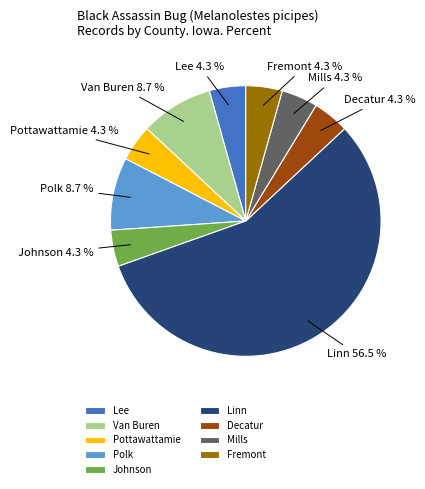

How many slices are in this pie chart?

9